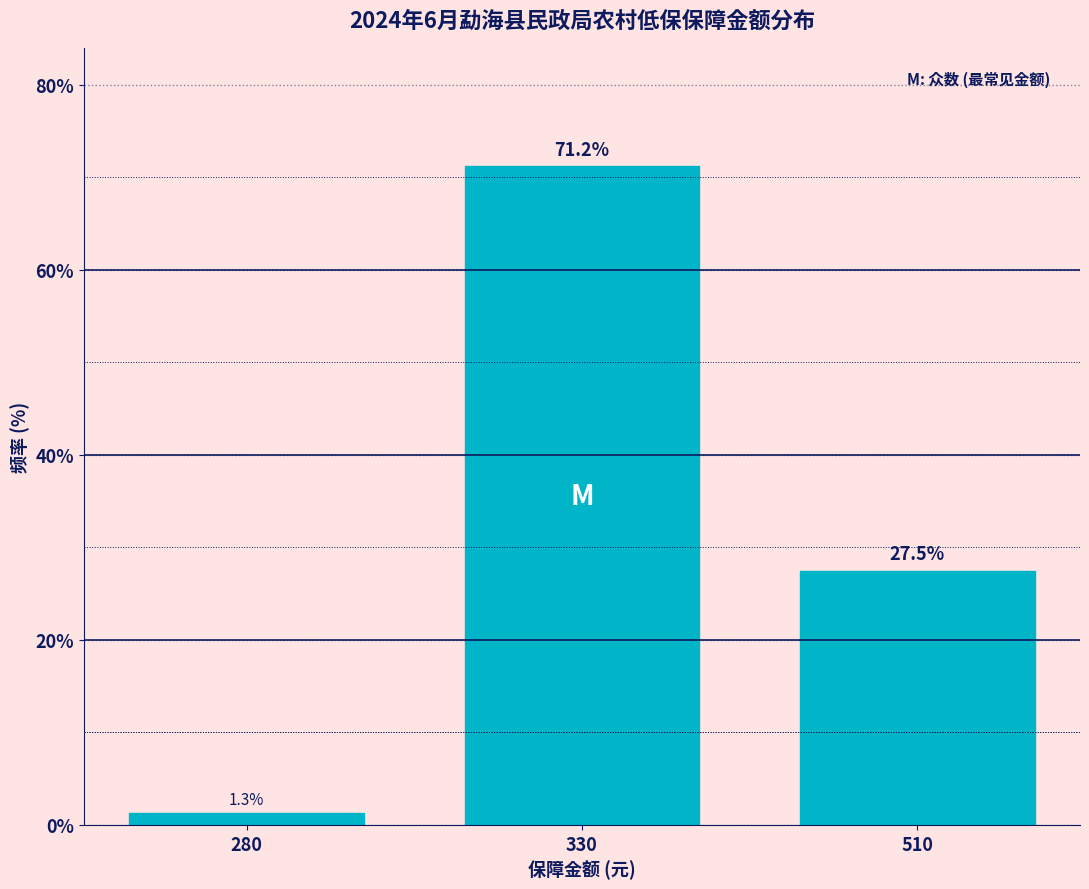

Reading right to left, extract all data points from this chart.

27.5	71.2	1.3